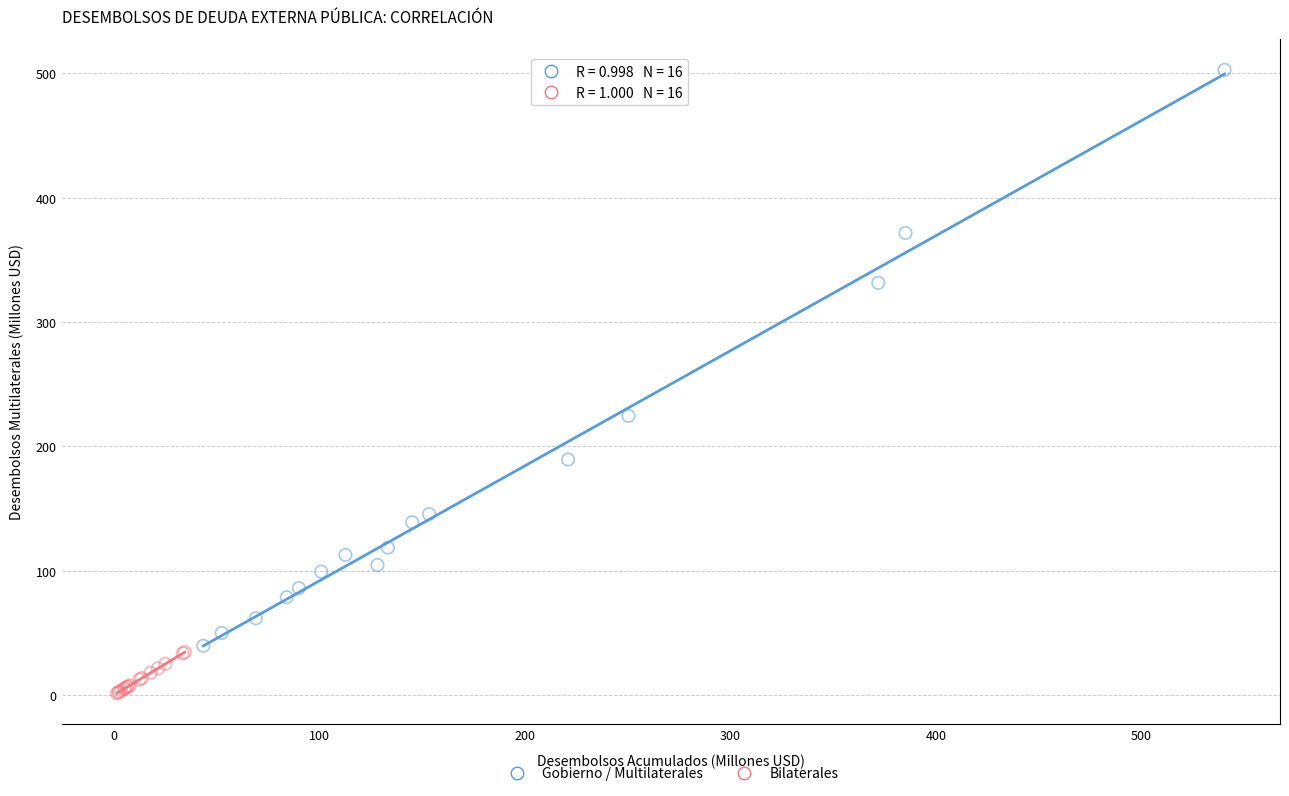

Which series contains the lowest Y value?

Bilaterales